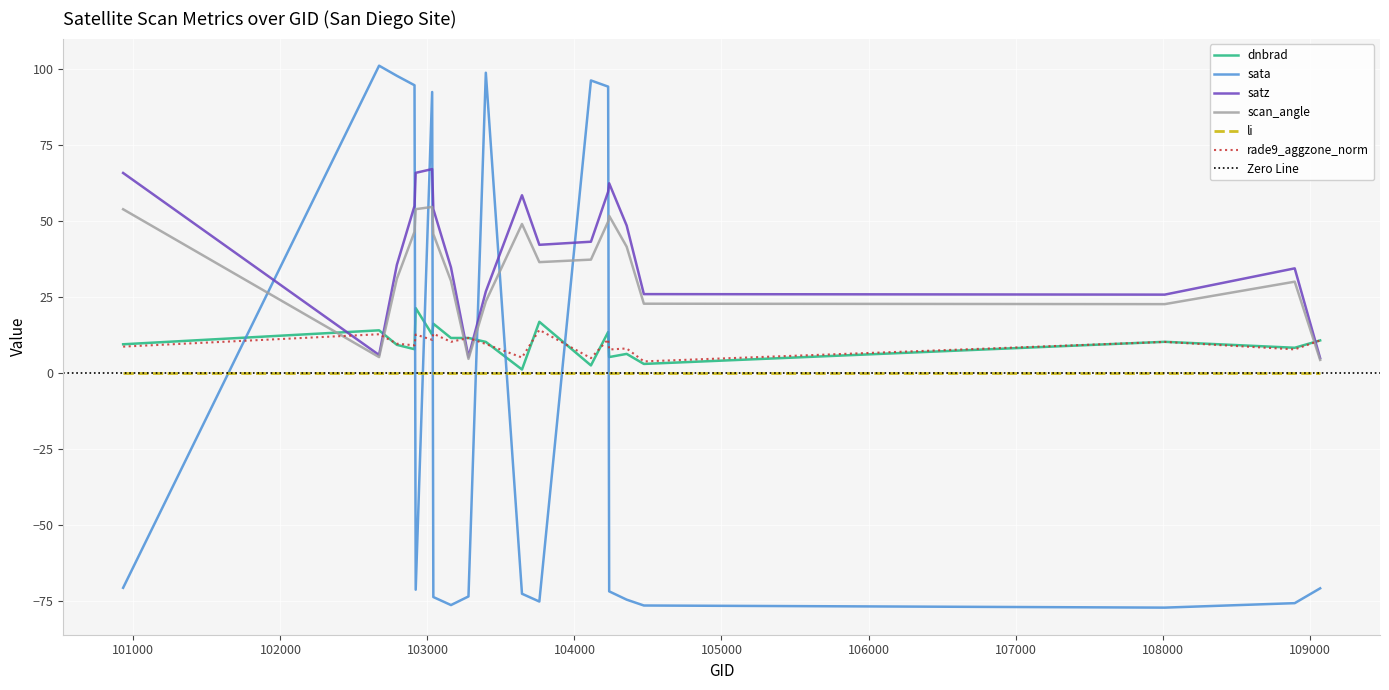

Which series ends up on top after the final intersection of sata and dnbrad?

dnbrad